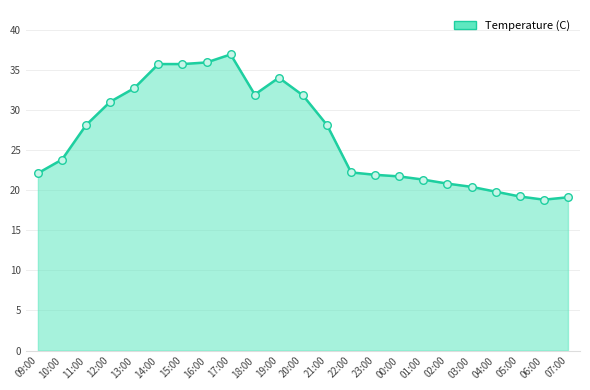

Approximately how many times larger is the value at 13:00 compared to 20:00?

1.0